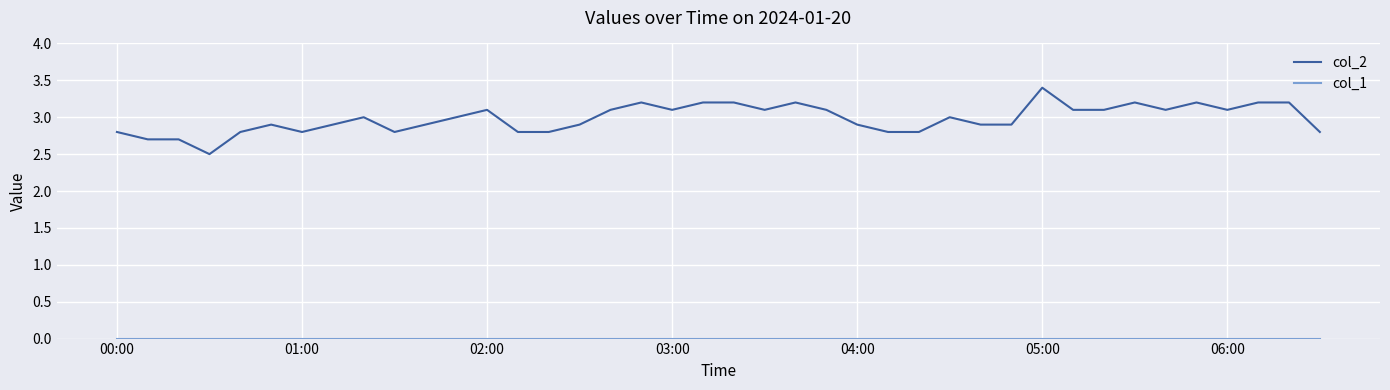

Which series has the widest spread of values?

col_2